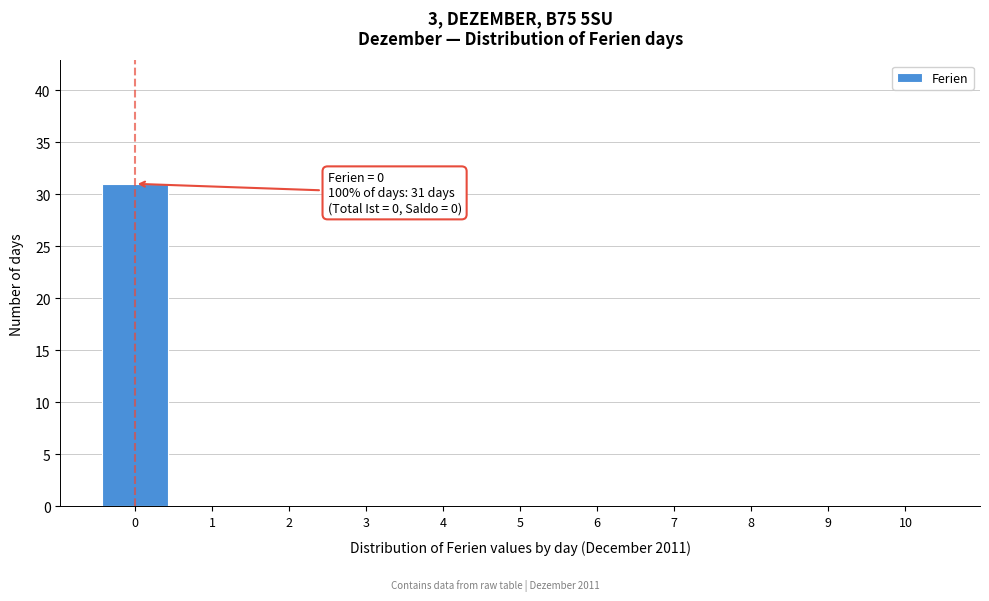

Over which range of the x-axis is the bar tallest?

-0.5 to 0.5